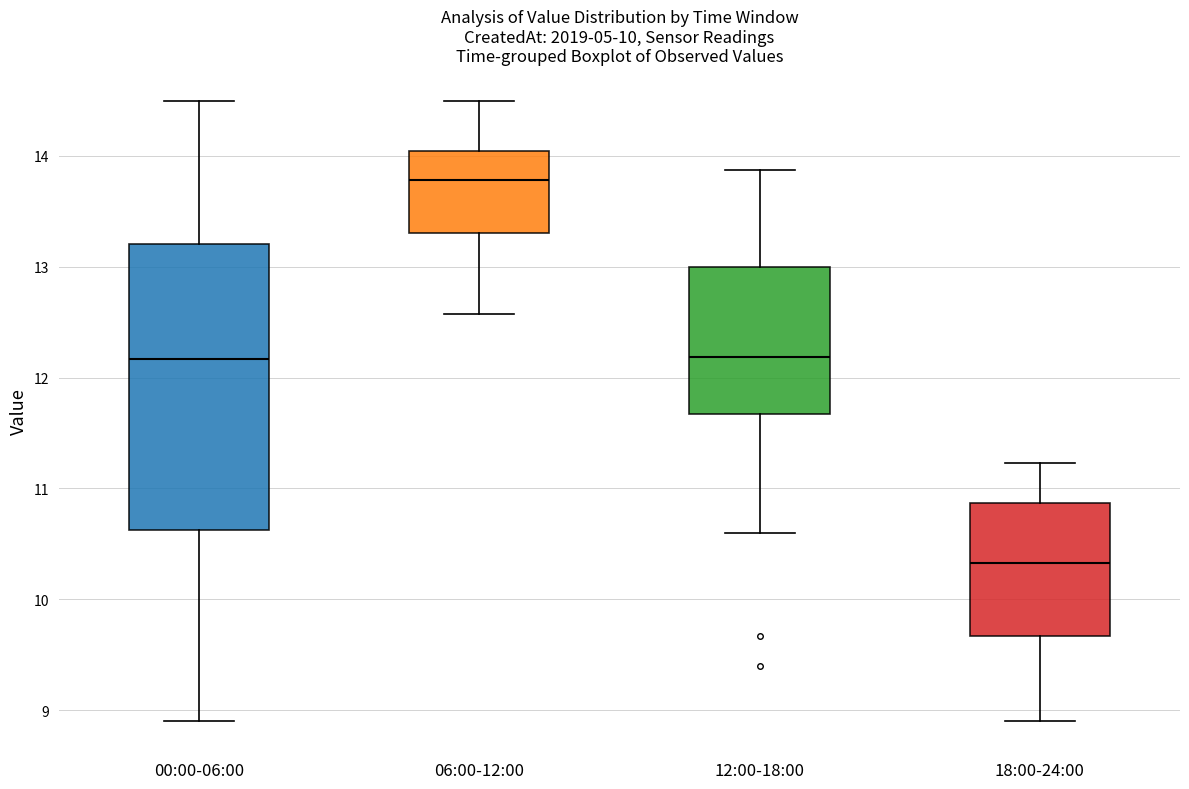

Where is the upper edge of the box for 18:00-24:00 on the y-axis? The values are not printed on the chart, so give them approximately, as read against the axis.

10.9